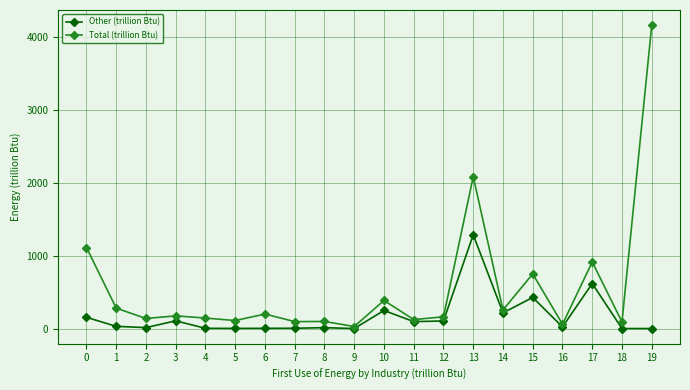

What is the difference between the second highest and minimum values in the Other (trillion Btu) series?

618